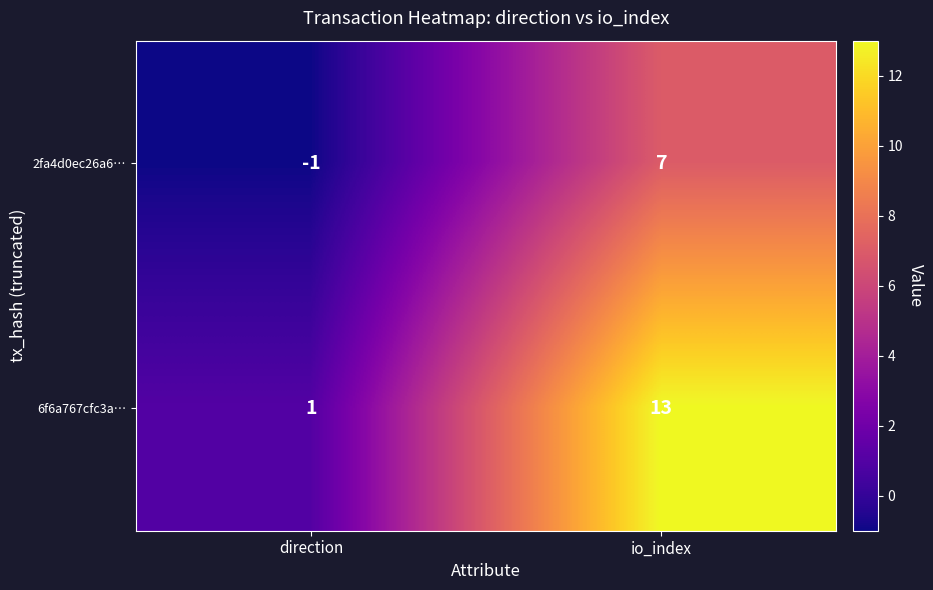

What is the difference between the maximum and minimum values in the 2fa4d0ec26a6… series?

8